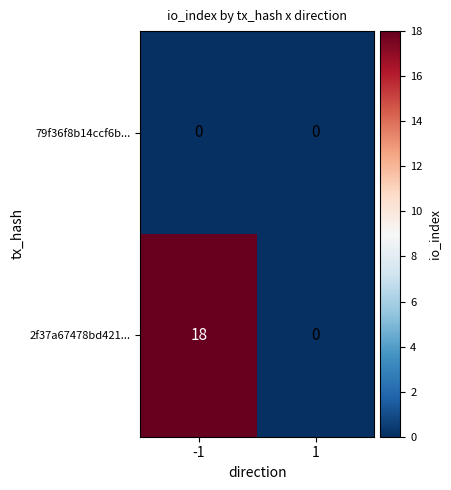

Is it true that 2f37a67478bd421... equals -10 at 1?

False